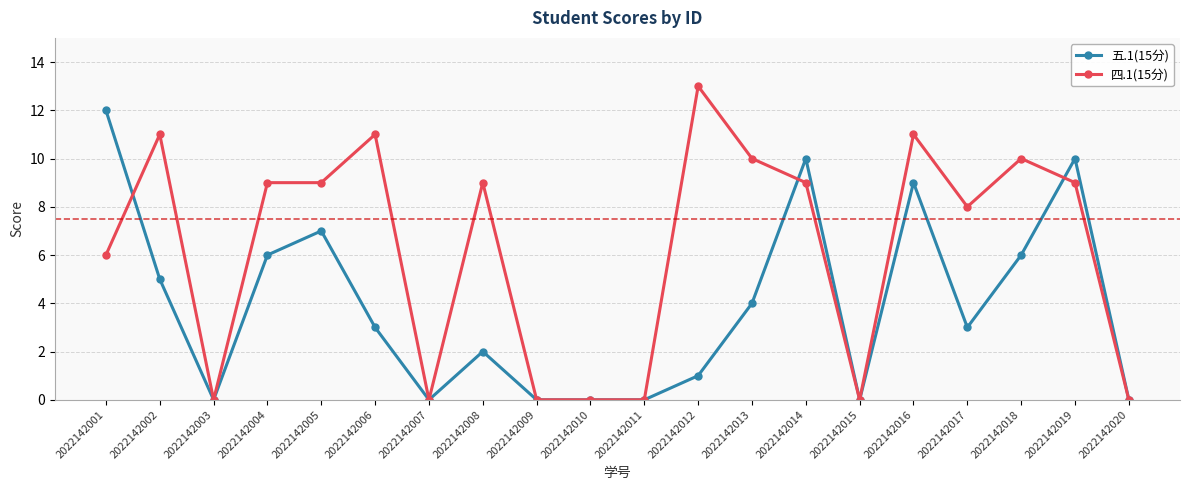

At which category is the sum across all series the highest?

2022142016